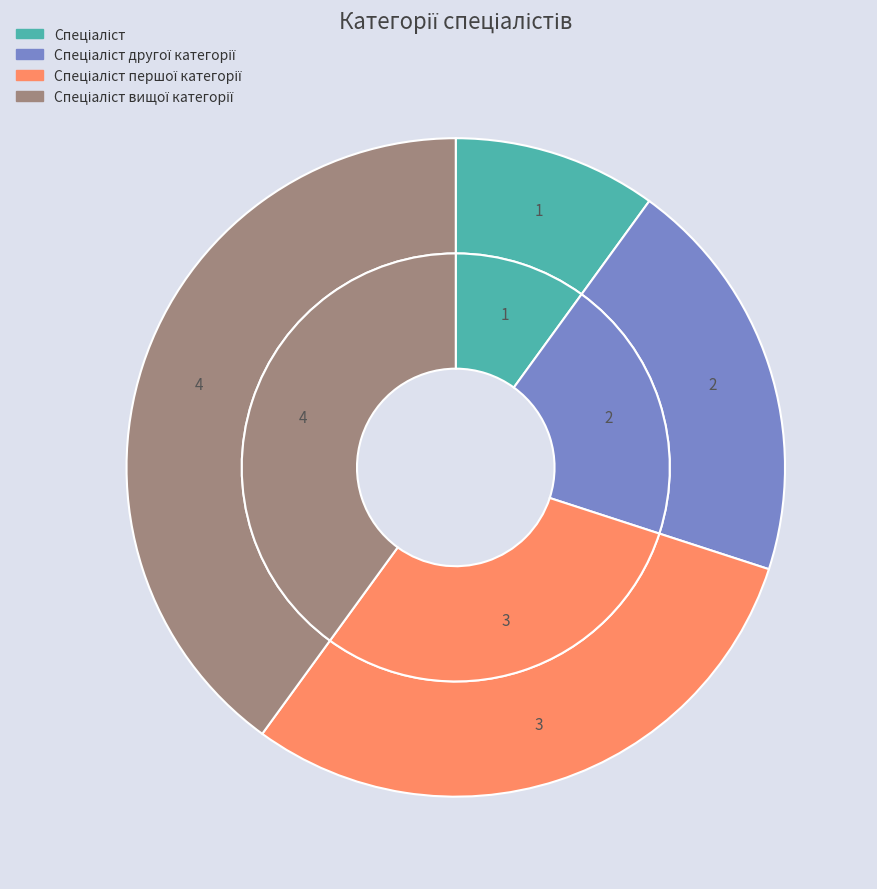

What percentage is the Спеціаліст першої категорії slice, to the nearest percent?

30%